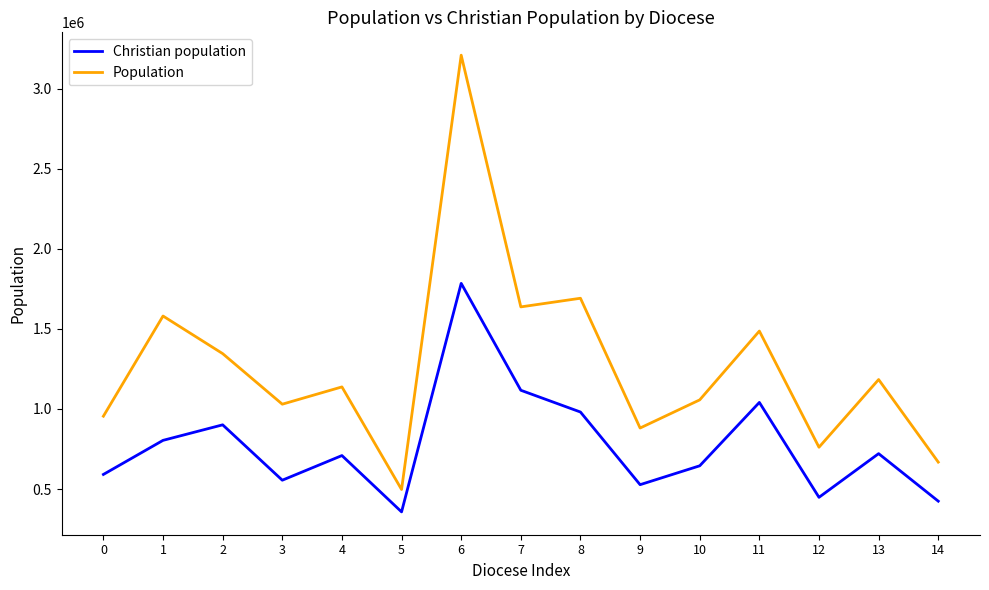

What is the difference between the maximum and minimum values in the Population series?

2714000